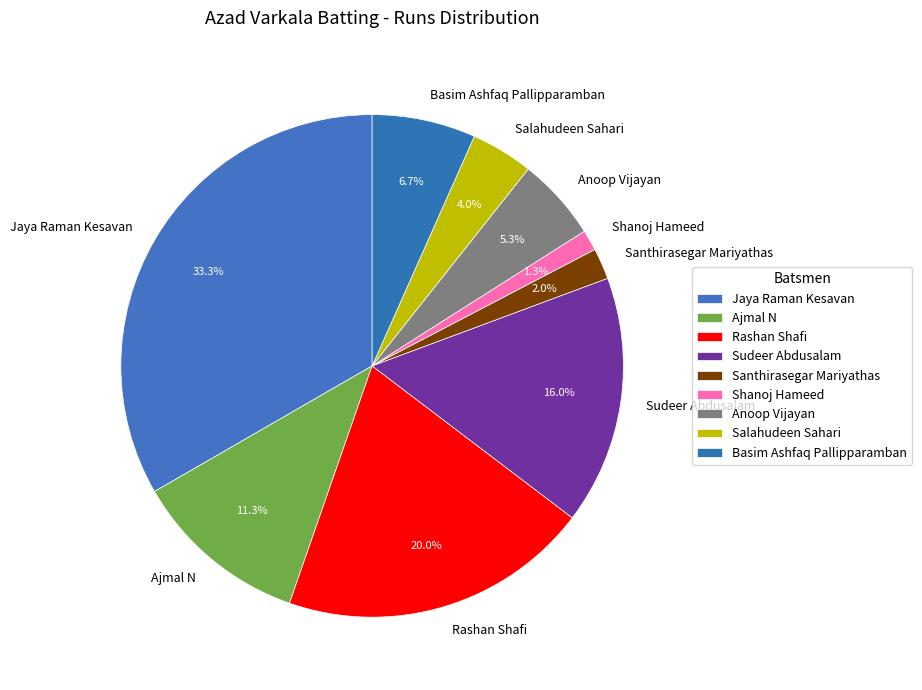

True or false: Sudeer Abdusalam accounts for 11% of the total.

False